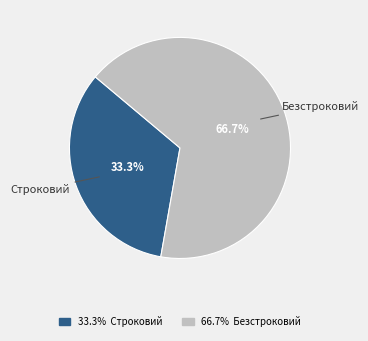

What portion of the pie excludes Безстроковий?

33.3%